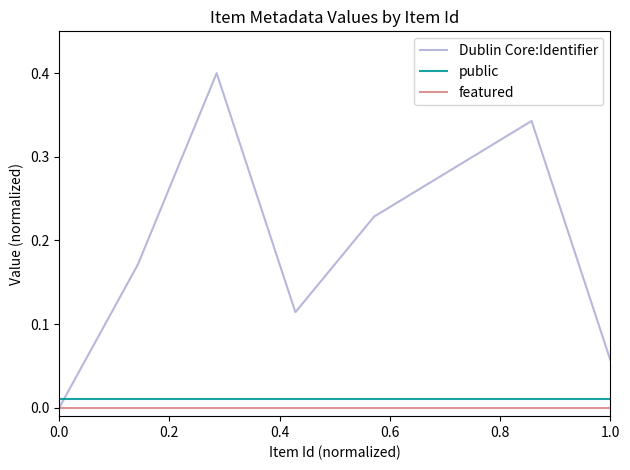

Which series has the largest range (max minus min)?

Dublin Core:Identifier